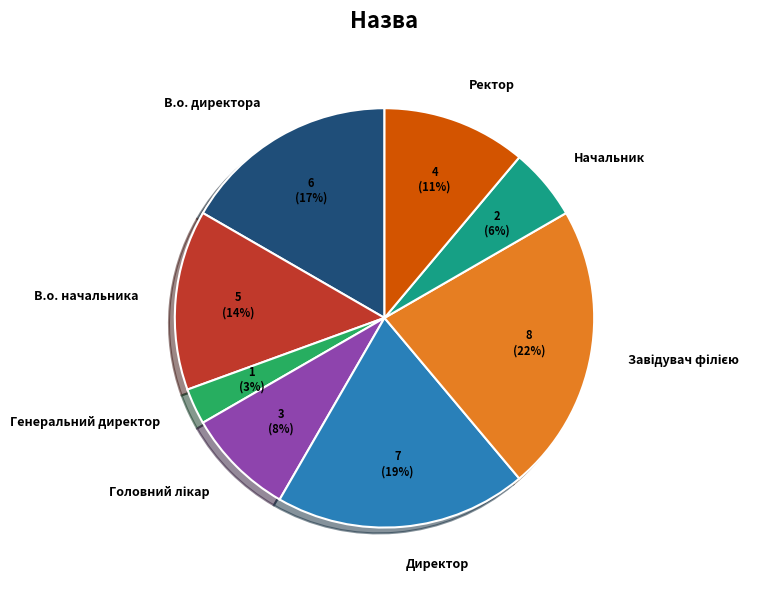

Does В.о. начальника account for over 50% of the chart?

No